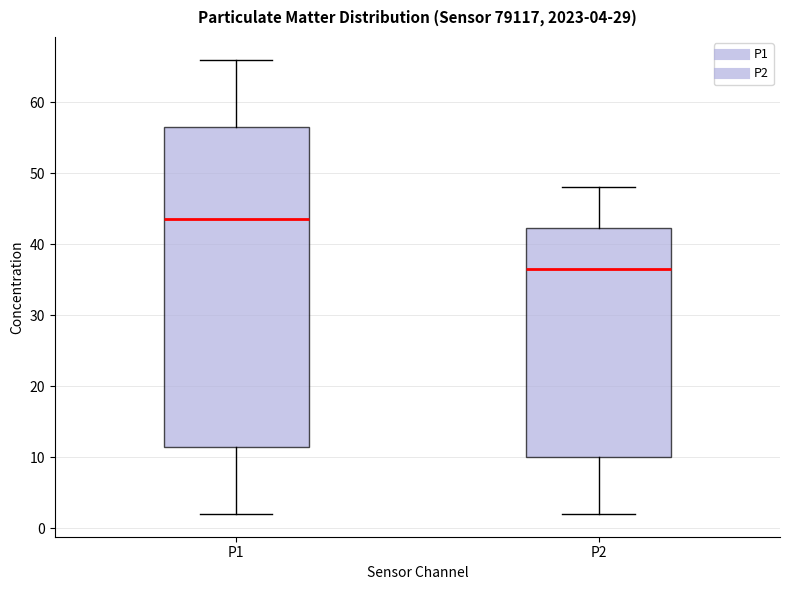

Which box is the tallest, from its lower edge to its upper edge?

P1